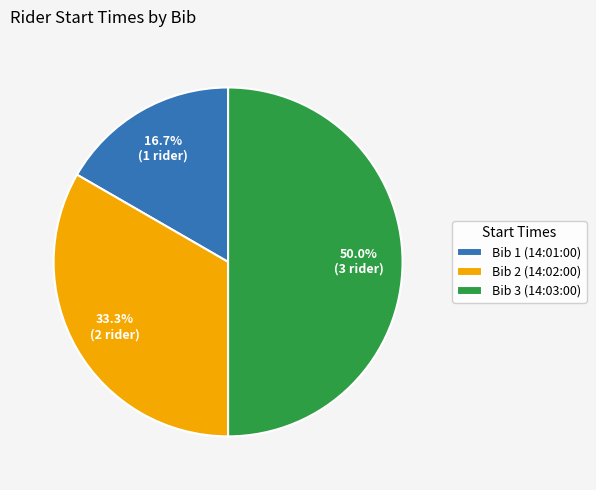

Rank the categories by value from lowest to highest.

Bib 1 (14:01:00), Bib 2 (14:02:00), Bib 3 (14:03:00)